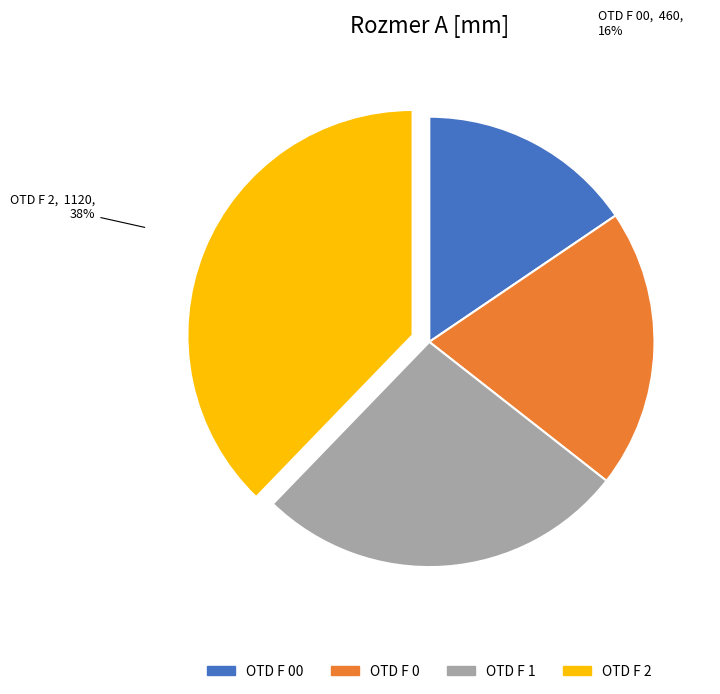

Do OTD F 0 and OTD F 1 together represent more than half of the pie?

No